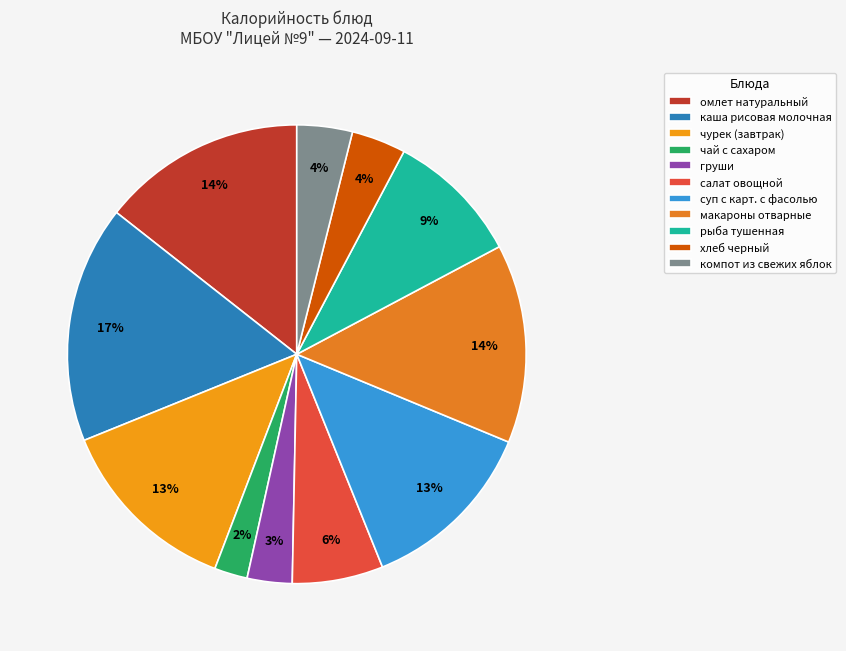

How many slices are in this pie chart?

11